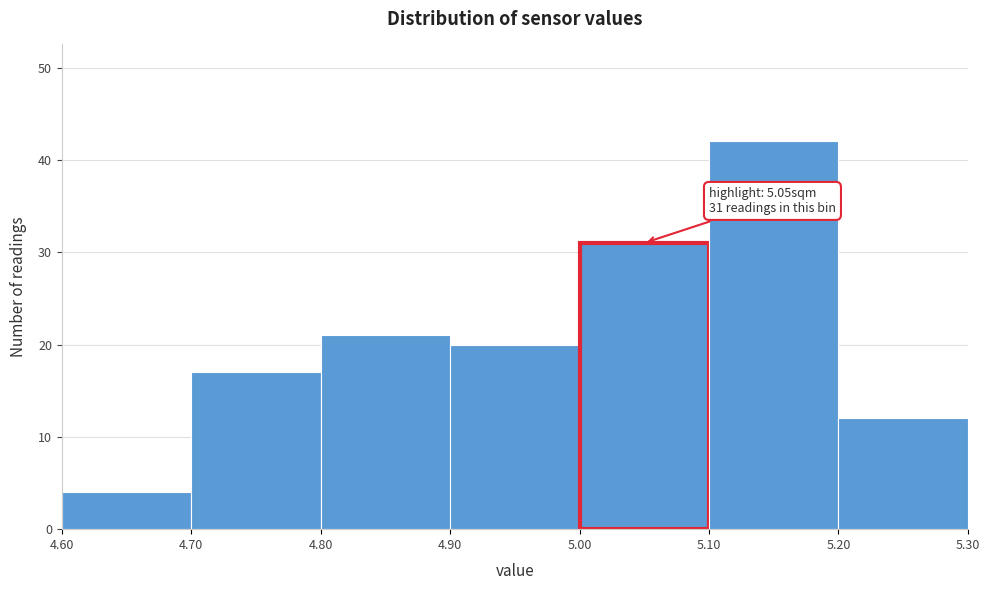

Over which range of the x-axis is the bar tallest?

5.10 to 5.20